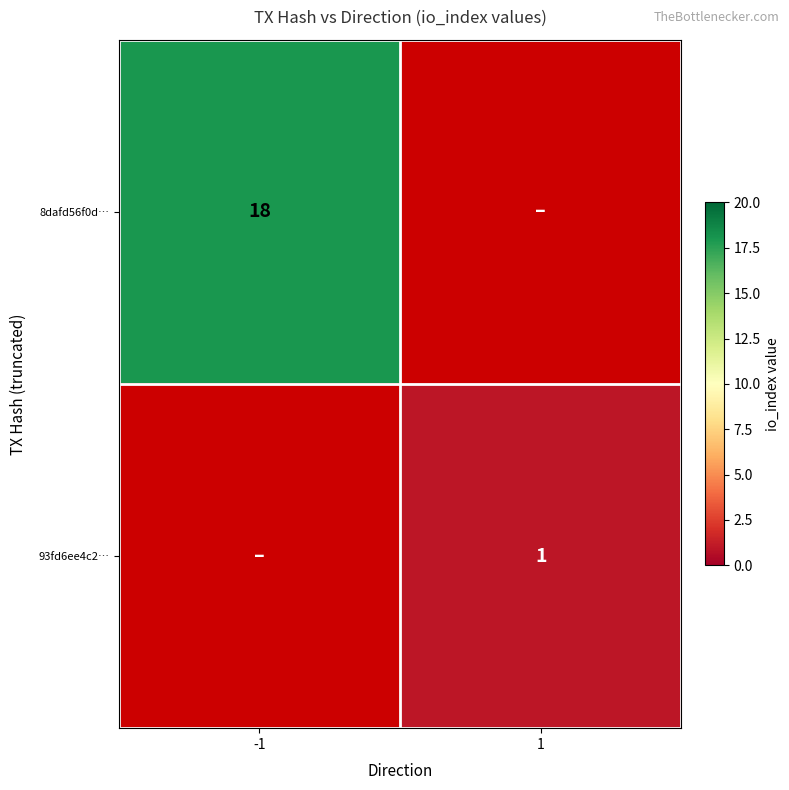

Is the value of 93fd6ee4c2… at 1 greater than the value of 8dafd56f0d… at -1?

No